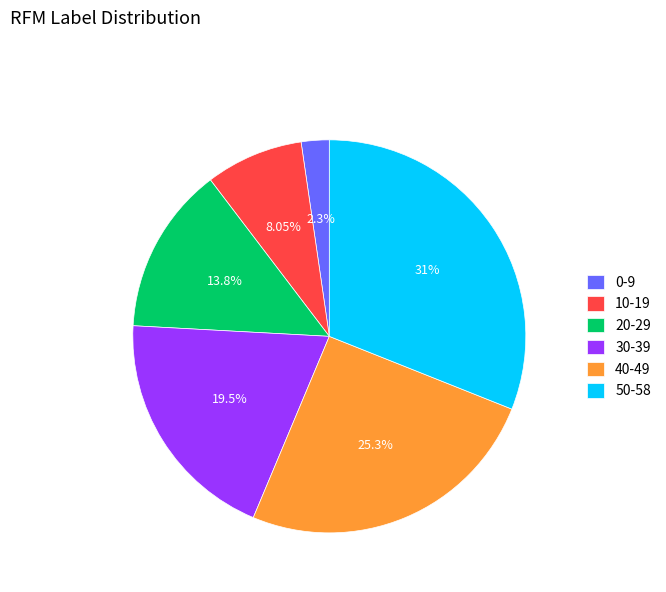

To the nearest percent, what is the average slice percentage?

17%